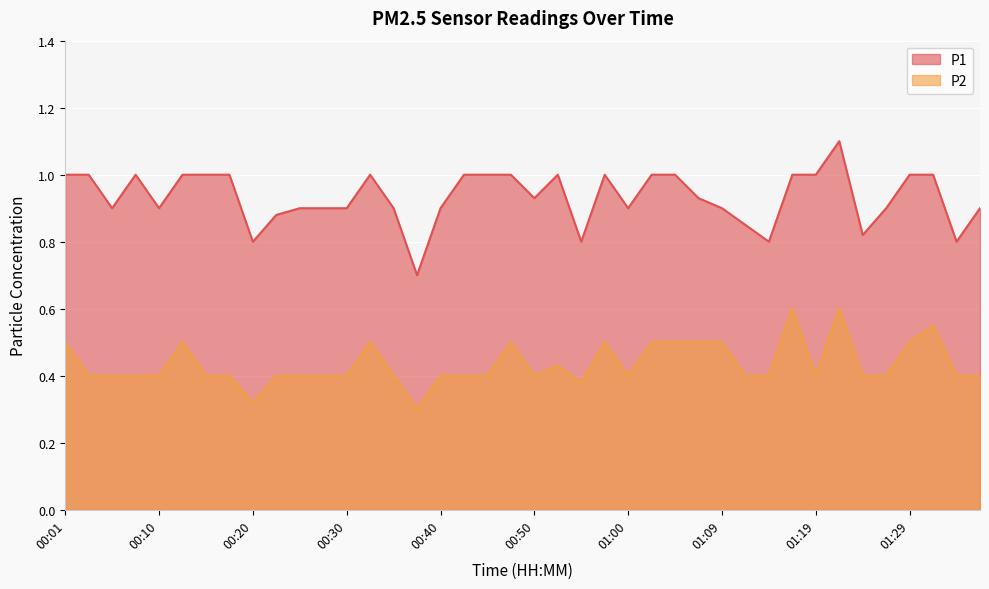

At 01:22, list the series in order from largest to smallest.

P1, P2